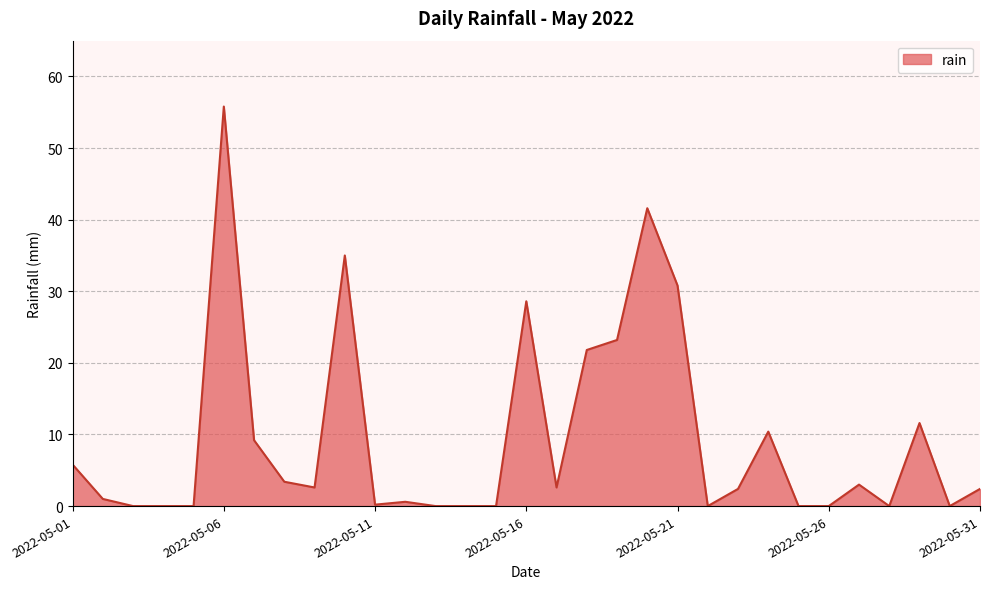

What is the greatest value displayed?

55.8